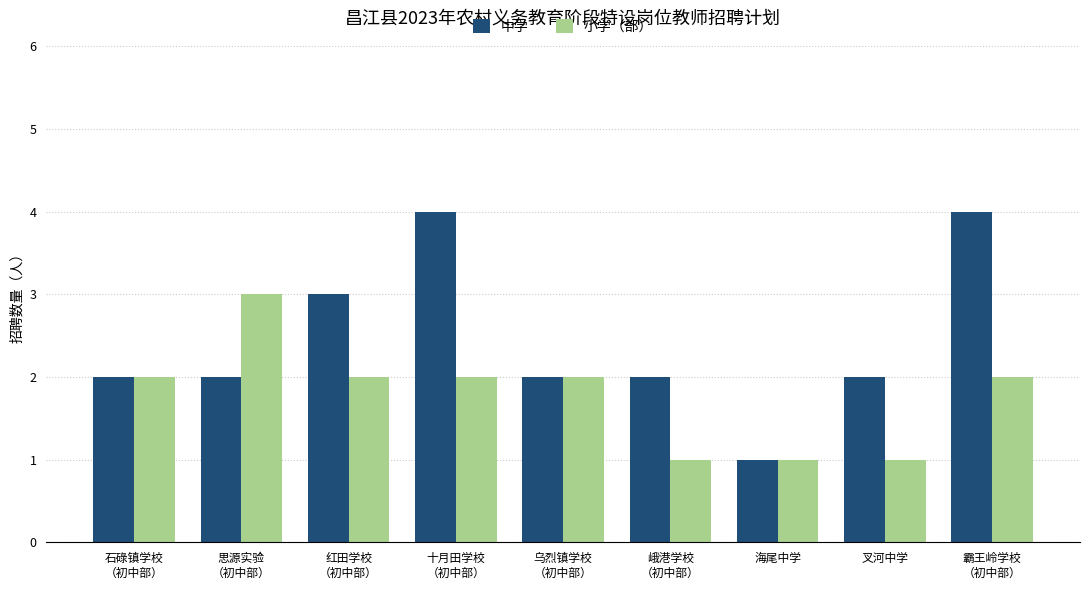

True or false: 小学（部） has a value of 2 at 思源实验
（初中部）.

False